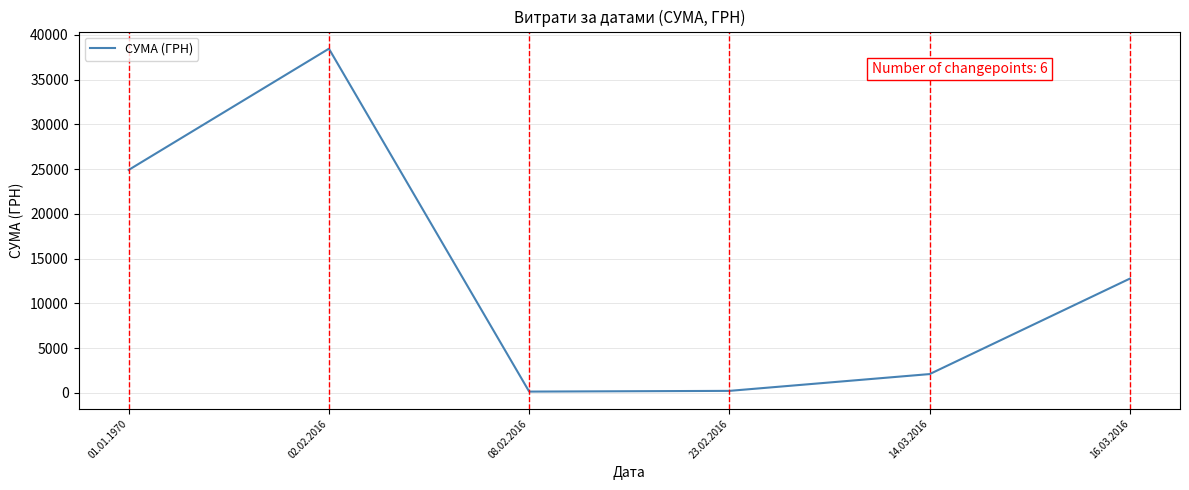

True or false: there are more than 1 points higher than both neighbors.

False